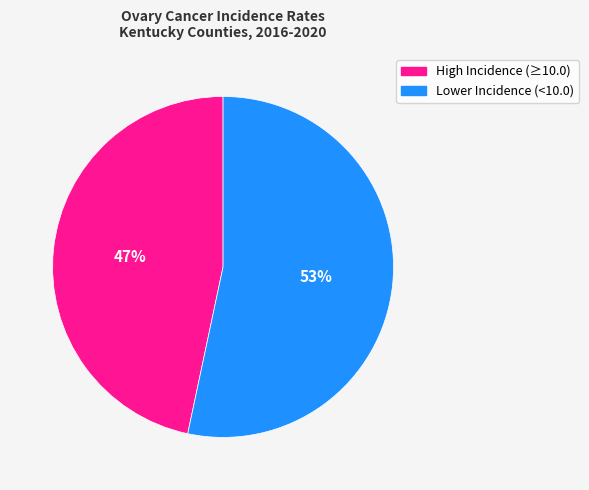

Is there a majority slice in this chart?

Yes